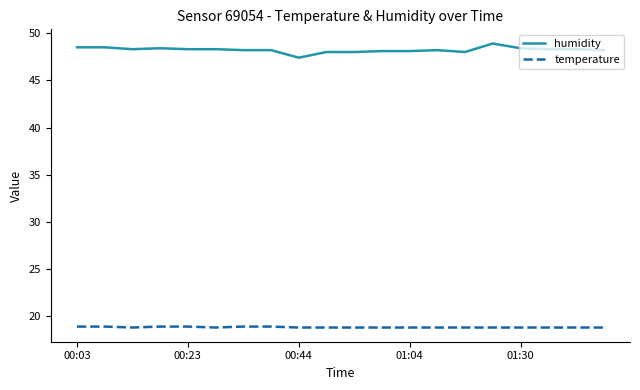

Which series has the largest range (max minus min)?

humidity